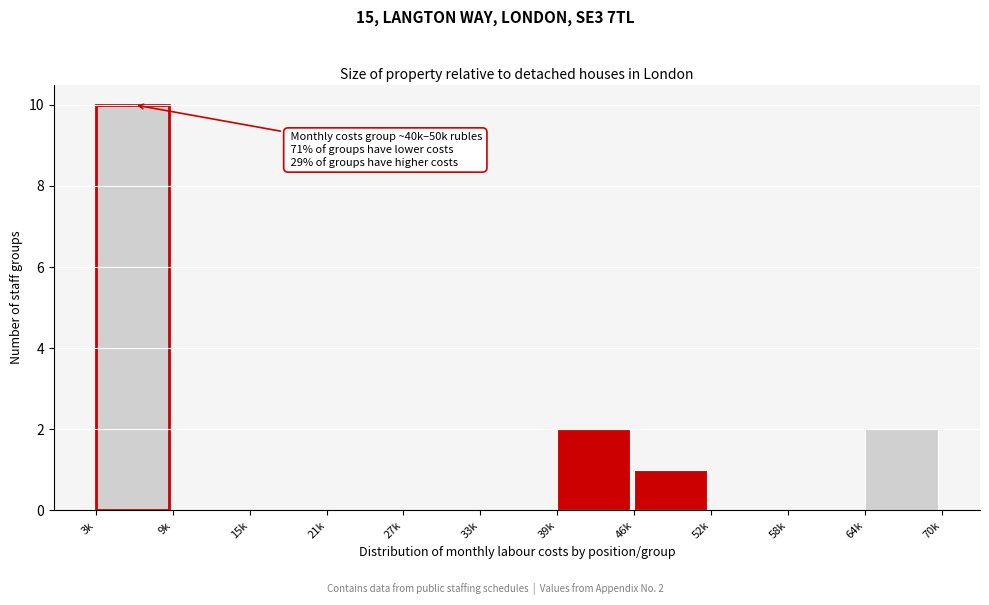

Reading left to right, list all the values displayed in this chart.

3k=10	9k=0	15k=0	21k=0	27k=0	33k=0	39k=2	46k=1	52k=0	58k=0	64k=2